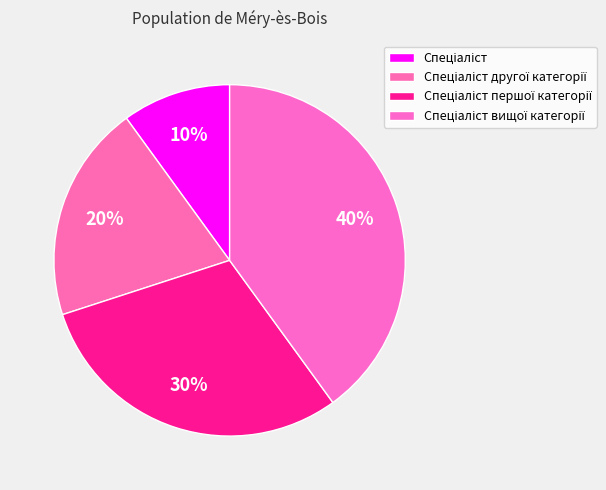

True or false: Спеціаліст вищої категорії accounts for 40% of the total.

True